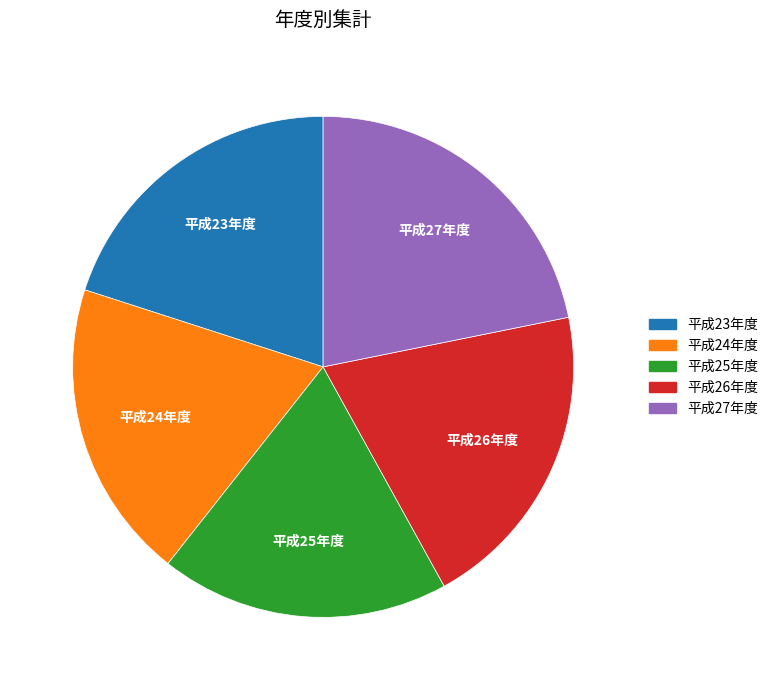

The 平成25年度 slice represents 10% of the pie. True or false?

False